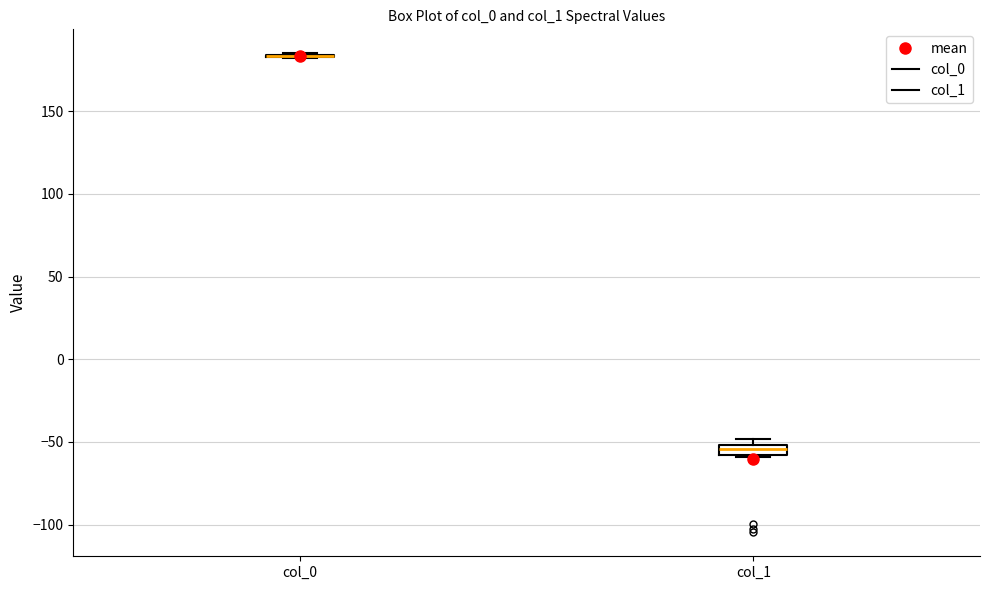

Where is the upper edge of the box for col_1 on the y-axis? The values are not printed on the chart, so give them approximately, as read against the axis.

-50